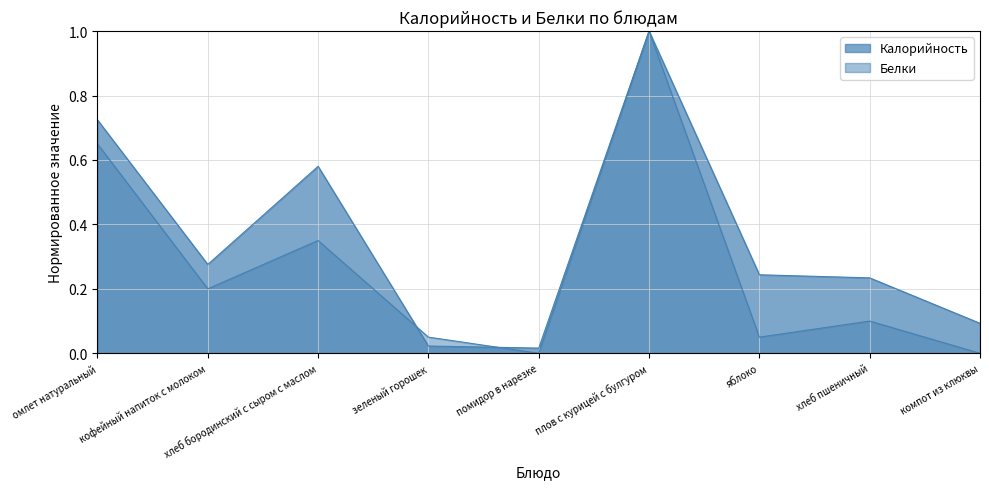

Reading right to left, list all the values displayed in this chart.

Калорийность: 0.1	0.2	0.2	1.0	0.0	0.0	0.6	0.3	0.7
Белки: 0.0	0.1	0.1	1.0	0.0	0.1	0.3	0.2	0.7